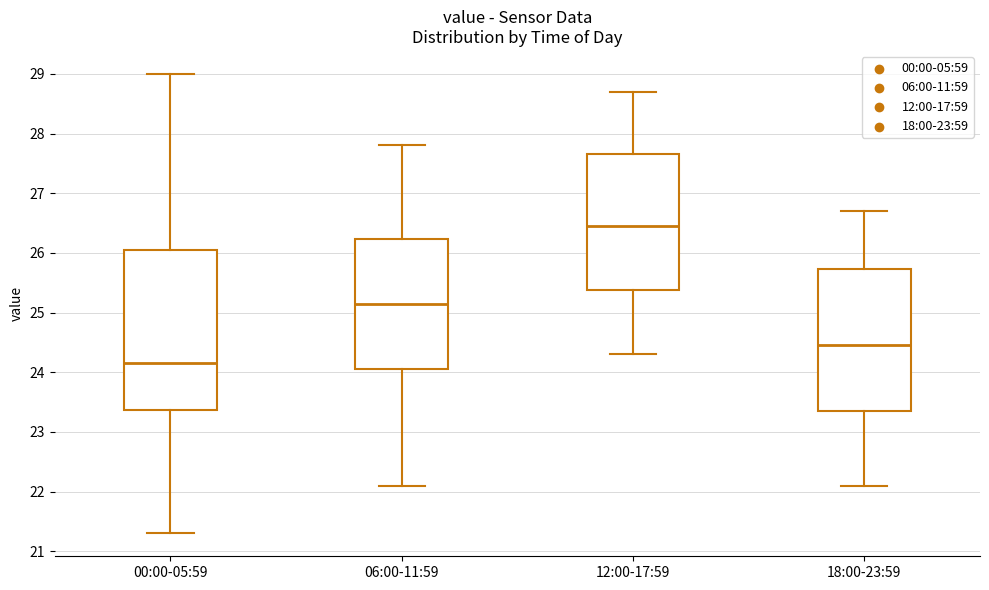

Which box is the tallest, from its lower edge to its upper edge?

00:00-05:59